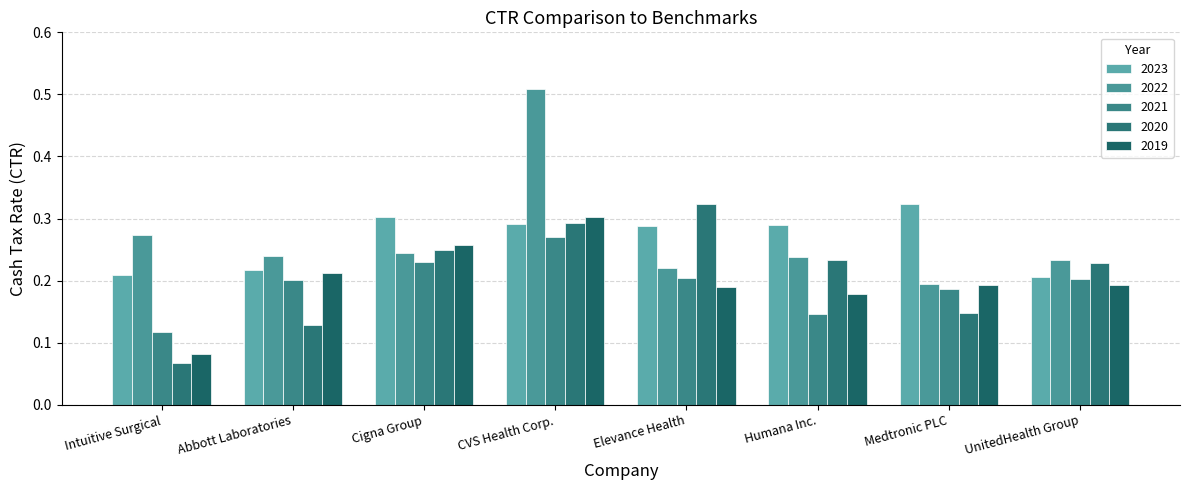

What position from the left is Abbott Laboratories?

2